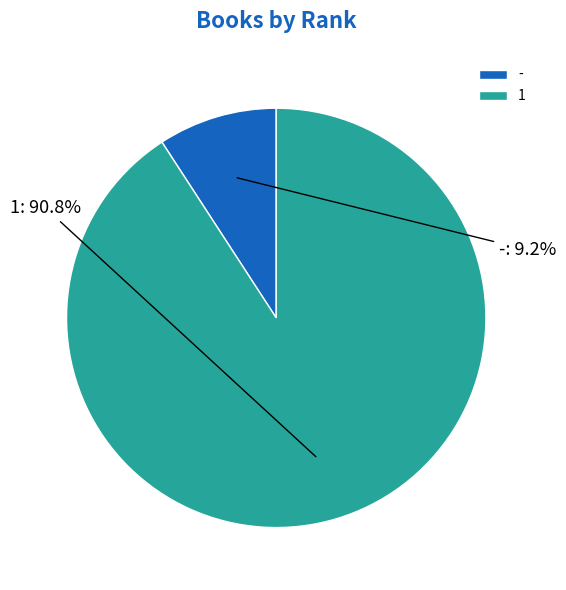

Which slice is the smallest?

-